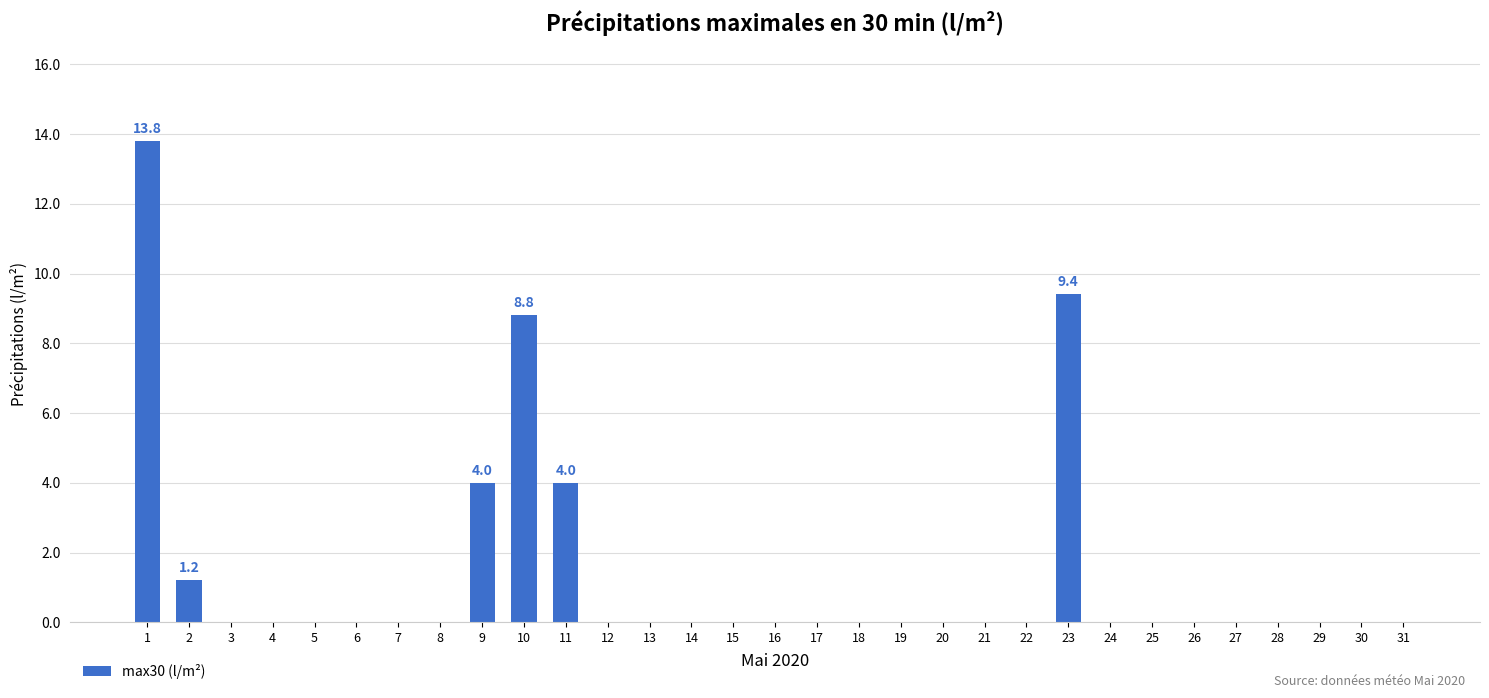

True or false: the data shows 2.6 at 23.

False